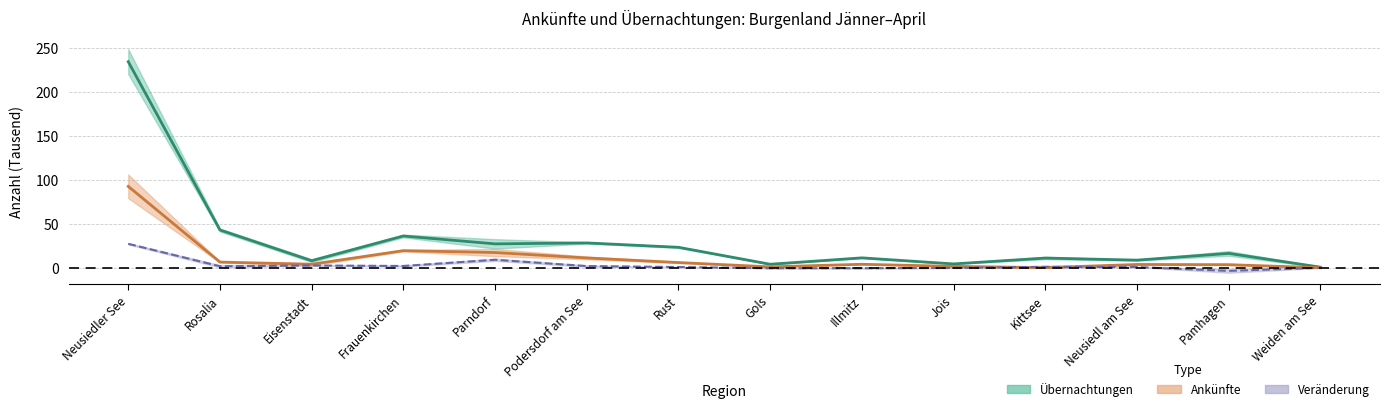

Rank the series at Rust from lowest to highest value.

Veränderung (Mitte), Ankünfte (Mitte), Übernachtungen (Mitte)